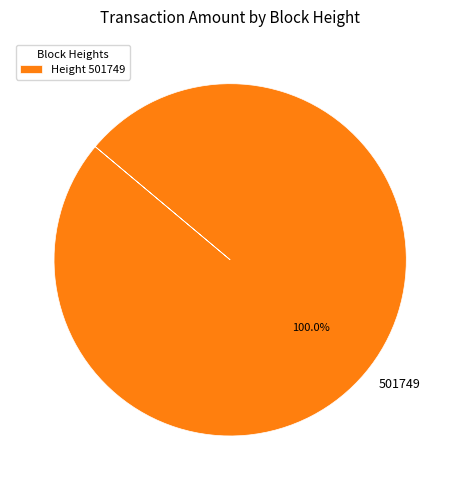

Does 501749 account for over 50% of the chart?

Yes